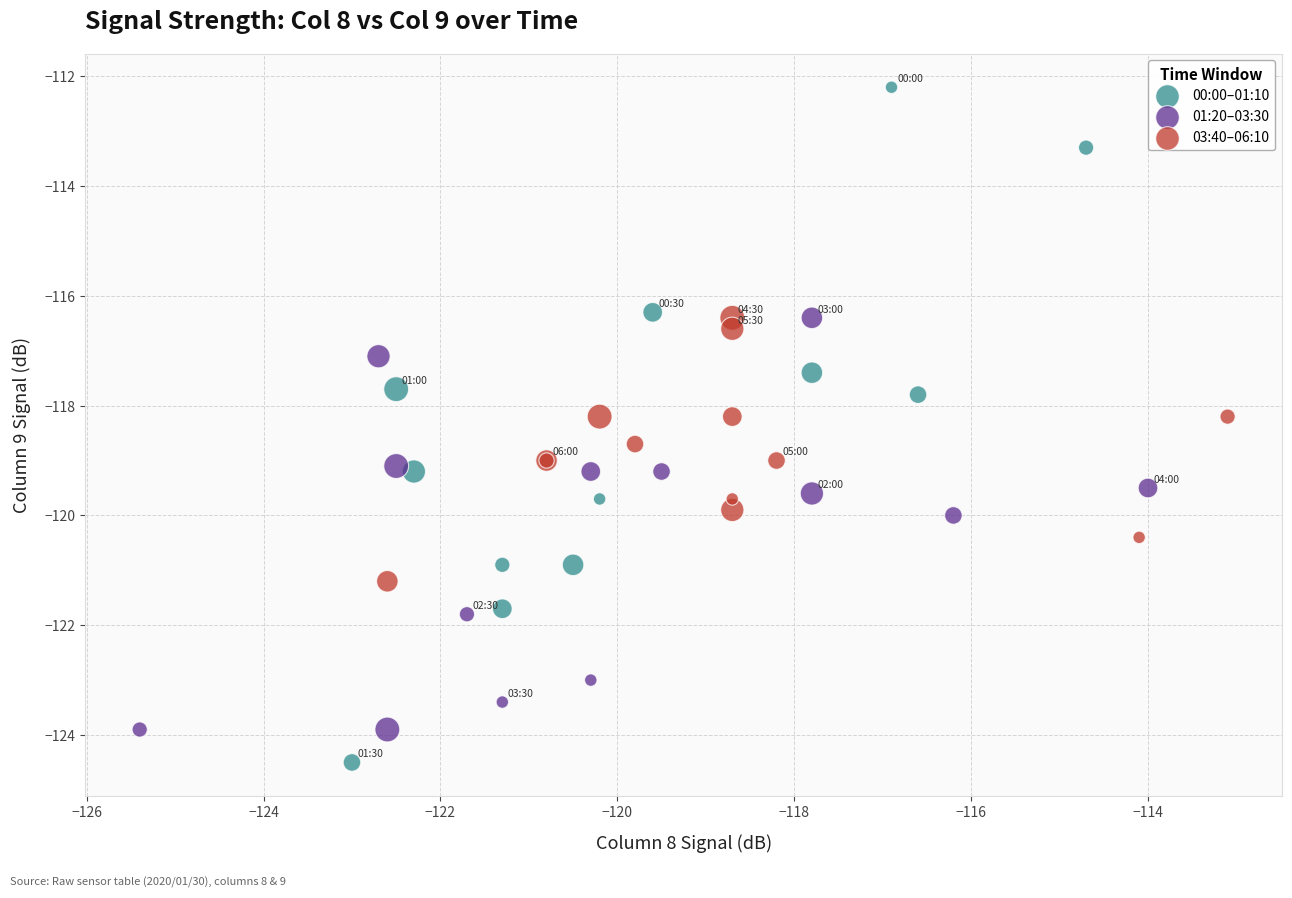

Which series reaches the minimum Y coordinate?

00:00–01:10